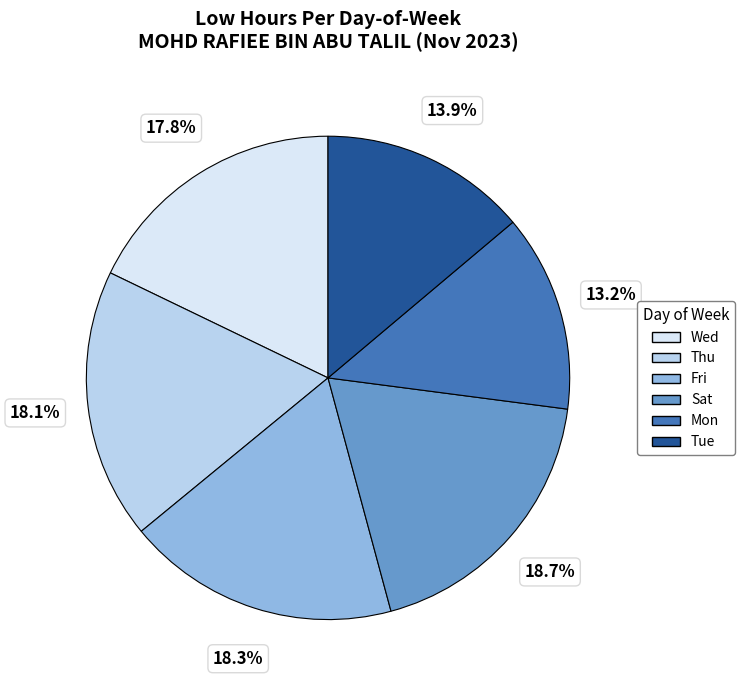

Is there any slice that represents more than half of the pie?

No